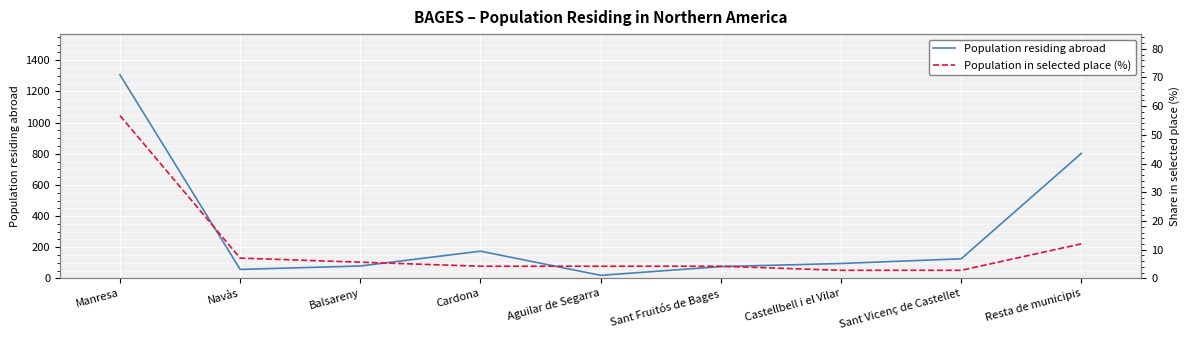

How many lines are shown in the chart?

2